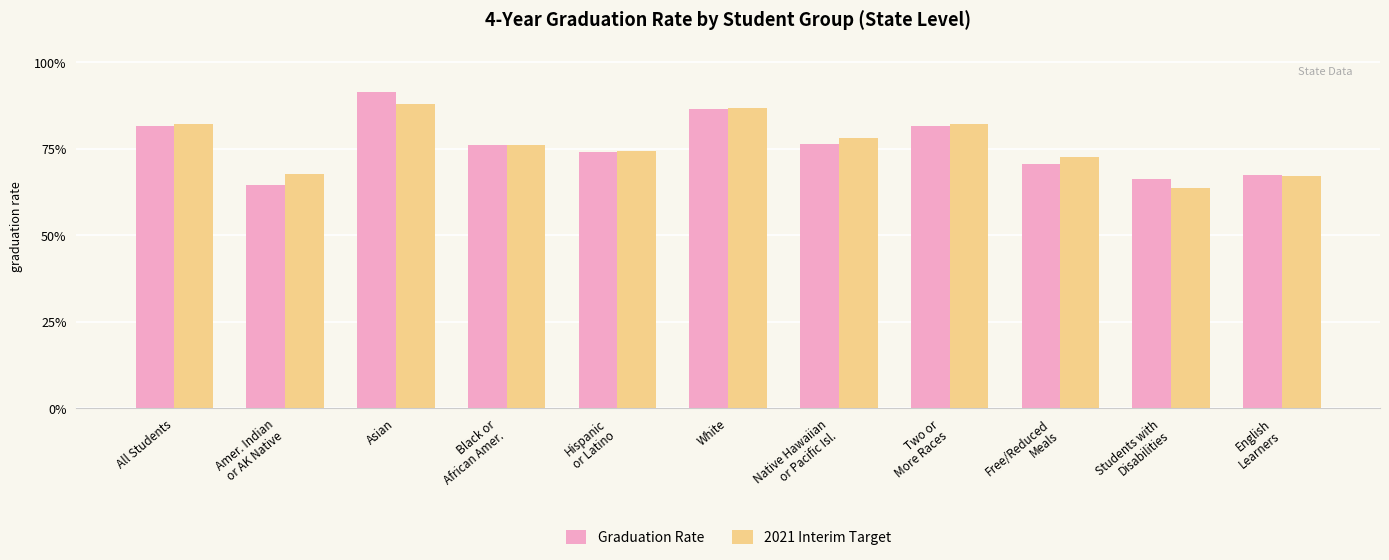

What are all the series names shown in the legend?

Graduation Rate, 2021 Interim Target